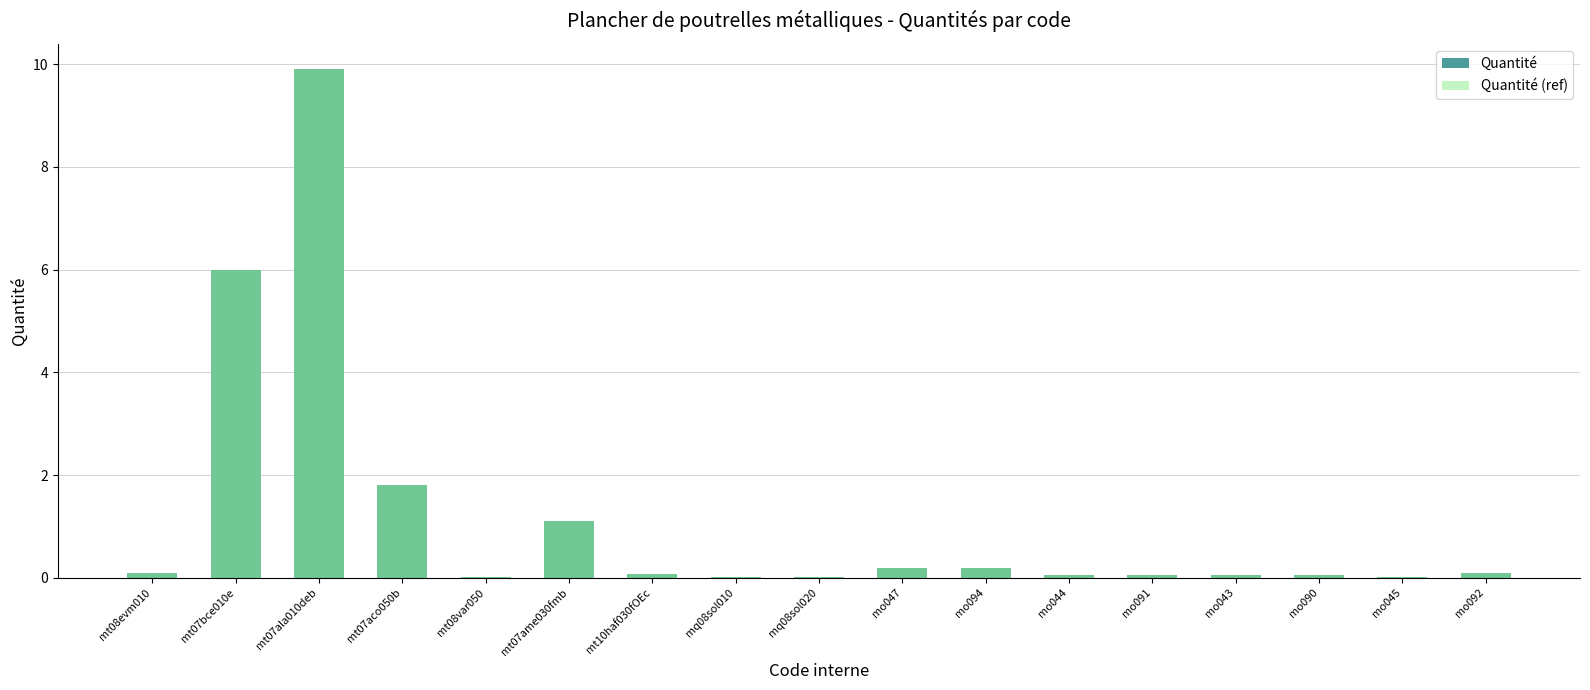

At which category is the sum across all series the highest?

mt07ala010deb